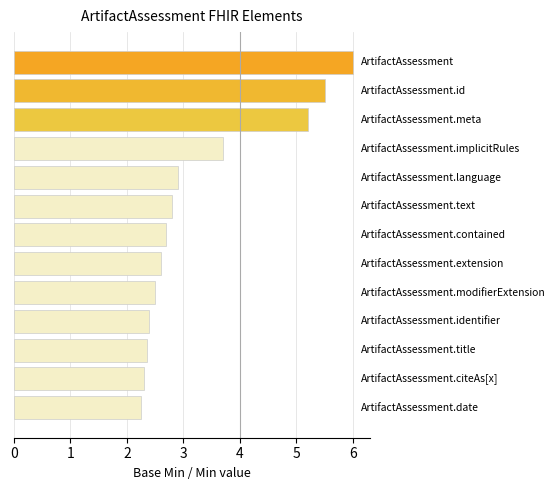

What is the sum of all values?

43.2